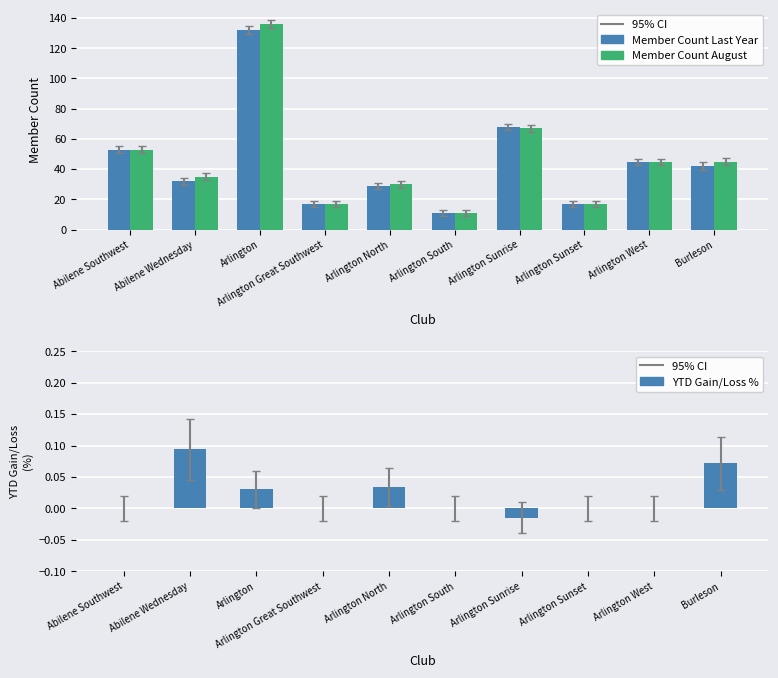

Reading left to right, list all the values displayed in this chart.

Member Count Last Year: Abilene Southwest=53.0	Abilene Wednesday=32.0	Arlington=132.0	Arlington Great Southwest=17.0	Arlington North=29.0	Arlington South=11.0	Arlington Sunrise=68.0	Arlington Sunset=17.0	Arlington West=45.0	Burleson=42.0
Member Count August: Abilene Southwest=53.0	Abilene Wednesday=35.0	Arlington=136.0	Arlington Great Southwest=17.0	Arlington North=30.0	Arlington South=11.0	Arlington Sunrise=67.0	Arlington Sunset=17.0	Arlington West=45.0	Burleson=45.0
YTD Gain/Loss %: Abilene Southwest=0.0	Abilene Wednesday=0.1	Arlington=0.0	Arlington Great Southwest=0.0	Arlington North=0.0	Arlington South=0.0	Arlington Sunrise=-0.0	Arlington Sunset=0.0	Arlington West=0.0	Burleson=0.1